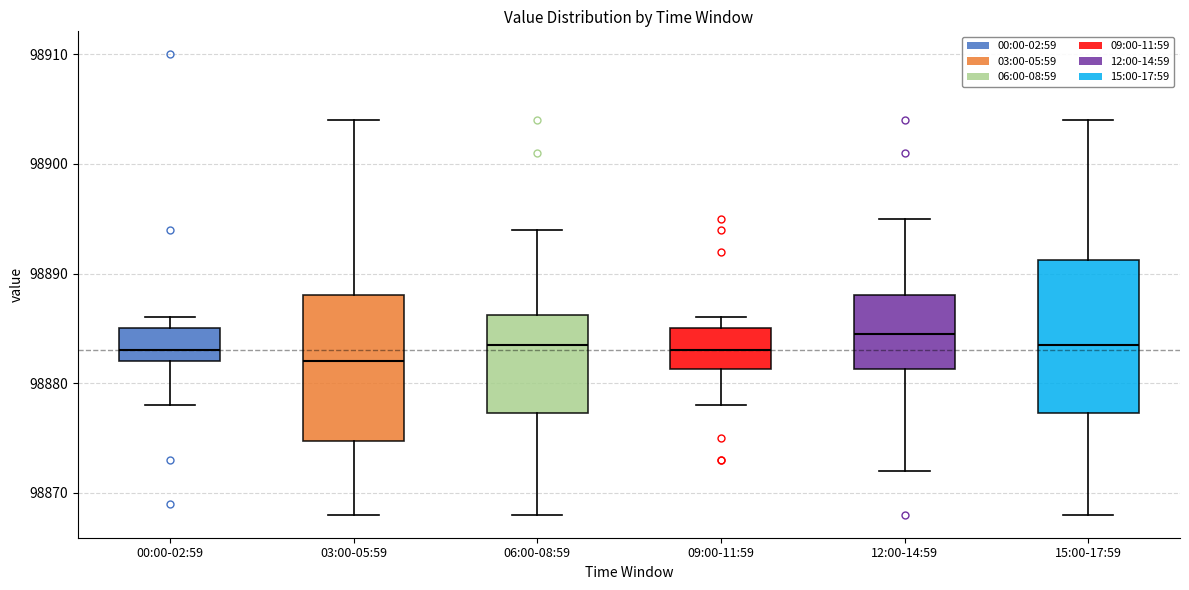

Reading left to right, read every box against the y-axis: the position of its median line, the range the box covers, and the ends of its whiskers. The values are not printed on the chart, so give them approximately, as read against the axis.

00:00-02:59: median 98883, box 98882 to 98885, whiskers 98878 to 98886
03:00-05:59: median 98882, box 98875 to 98888, whiskers 98868 to 98904
06:00-08:59: median 98884, box 98877 to 98886, whiskers 98868 to 98894
09:00-11:59: median 98883, box 98881 to 98885, whiskers 98878 to 98886
12:00-14:59: median 98885, box 98881 to 98888, whiskers 98872 to 98895
15:00-17:59: median 98884, box 98877 to 98891, whiskers 98868 to 98904